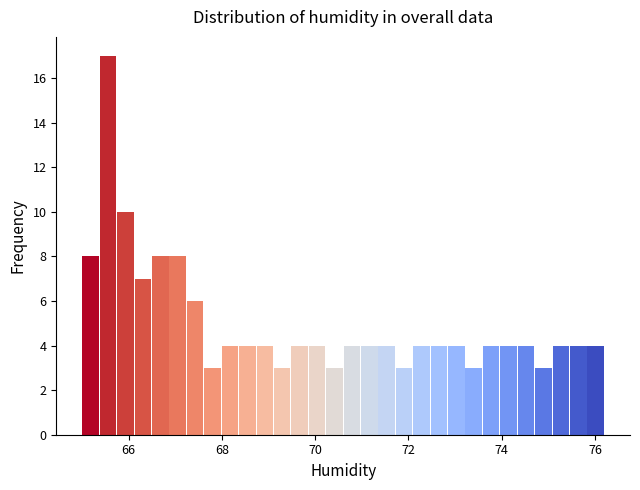

Read against the x-axis, roughly where is the centre of the tallest bar?

65.6